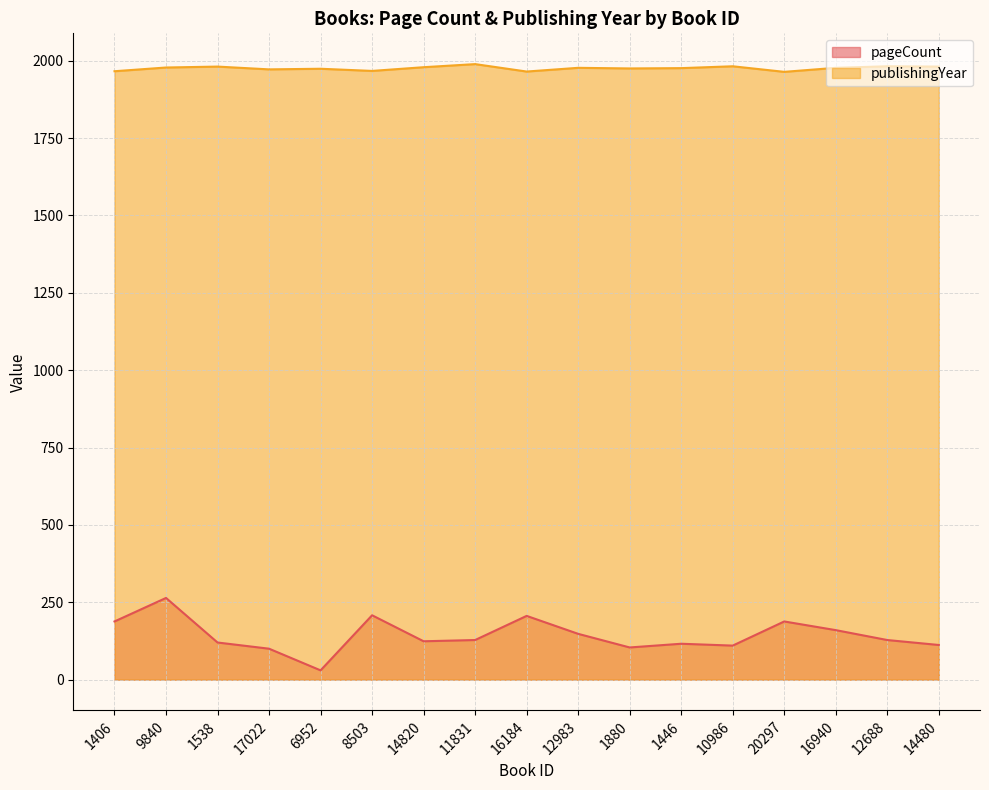

Read the publishingYear value at 9840, to the nearest 5.

1980